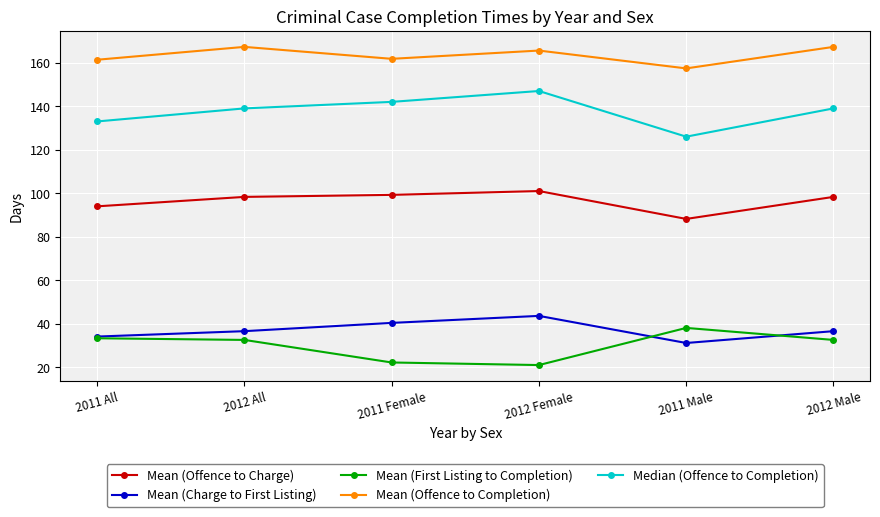

The value of Mean (First Listing to Completion) at 2012 Female is 29.9. True or false?

False